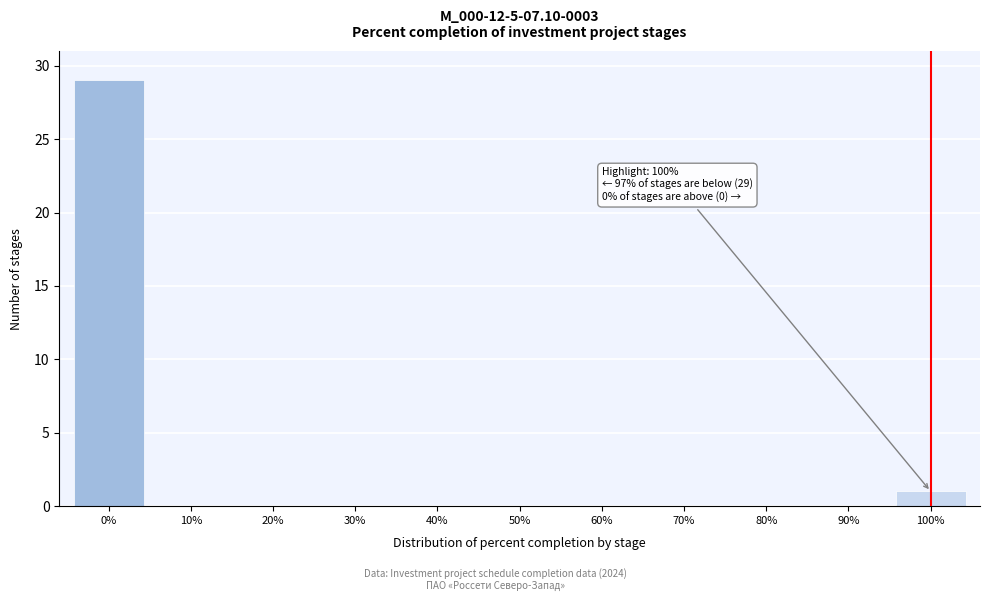

Reading left to right, what are all the values shown in this chart?

0%=29	10%=0	20%=0	30%=0	40%=0	50%=0	60%=0	70%=0	80%=0	90%=0	100%=1